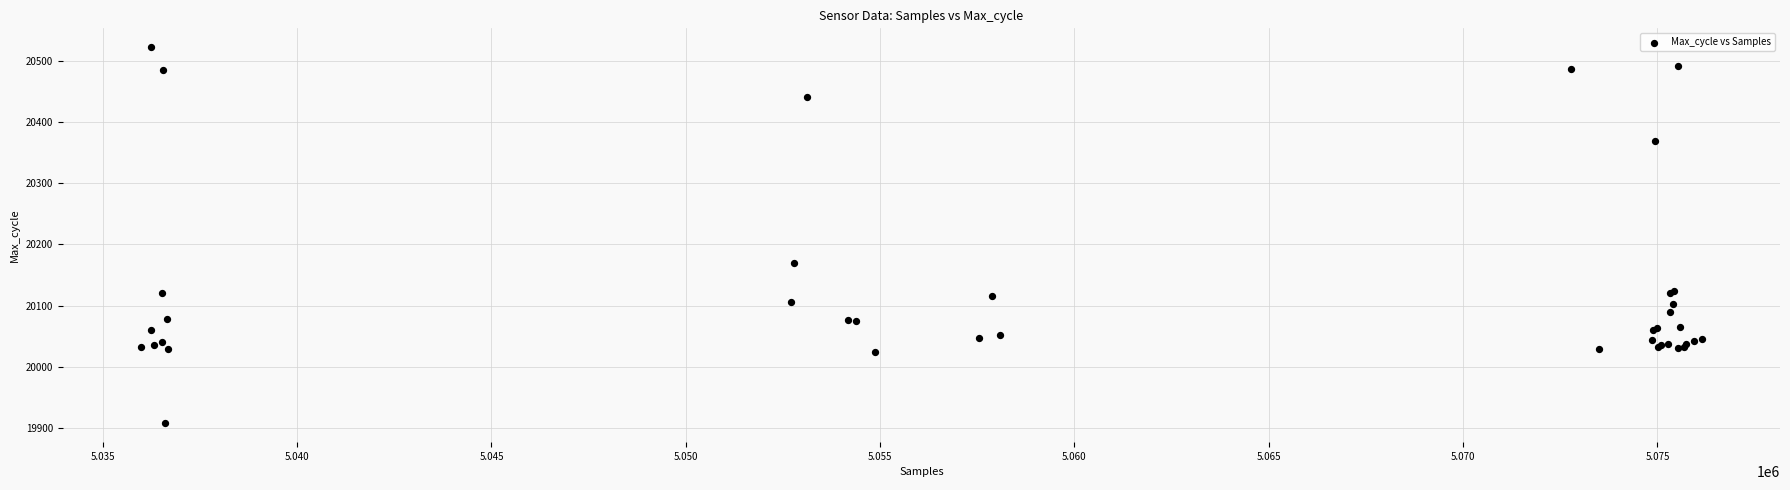

What Y value in the scatter plot is closest to 20215?

20170